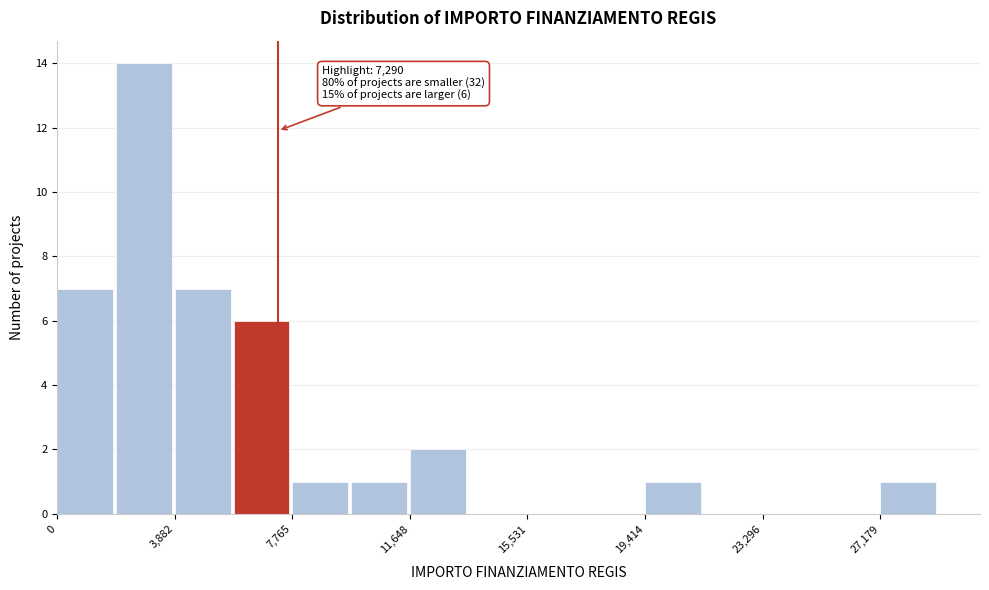

Around what value on the x-axis is the tallest bar? Give the approximate position of its centre, as read against the axis.

3000